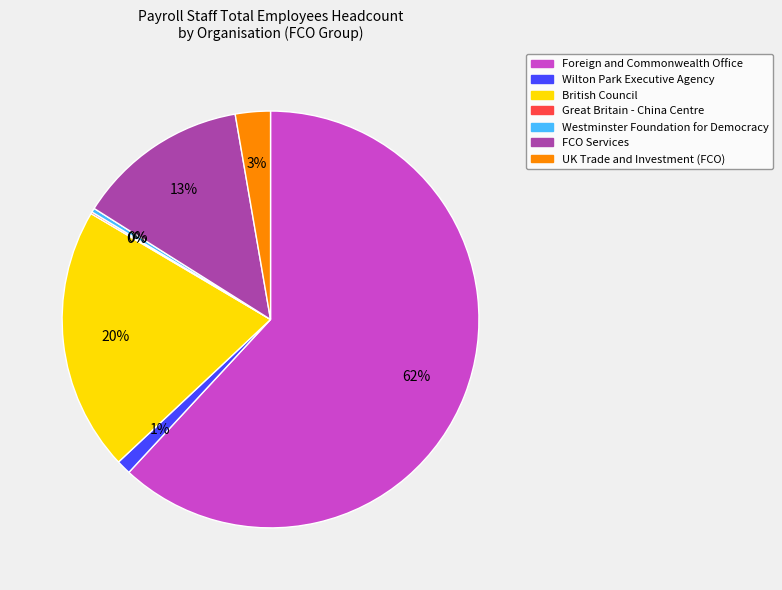

To the nearest percent, what is the average slice percentage?

14%